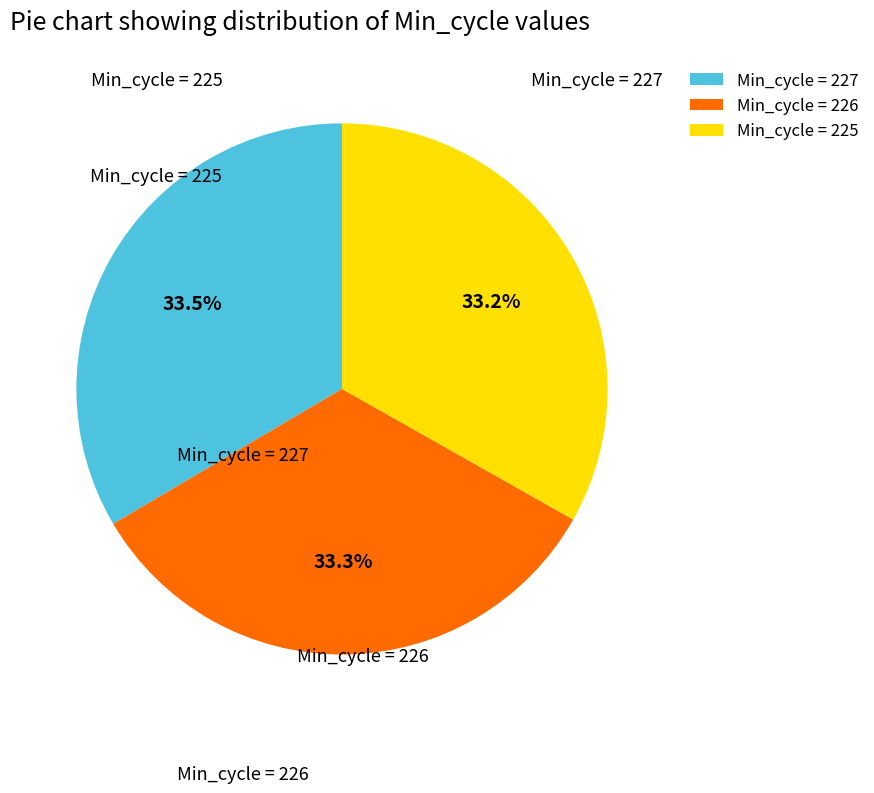

Does any single category account for the majority?

No